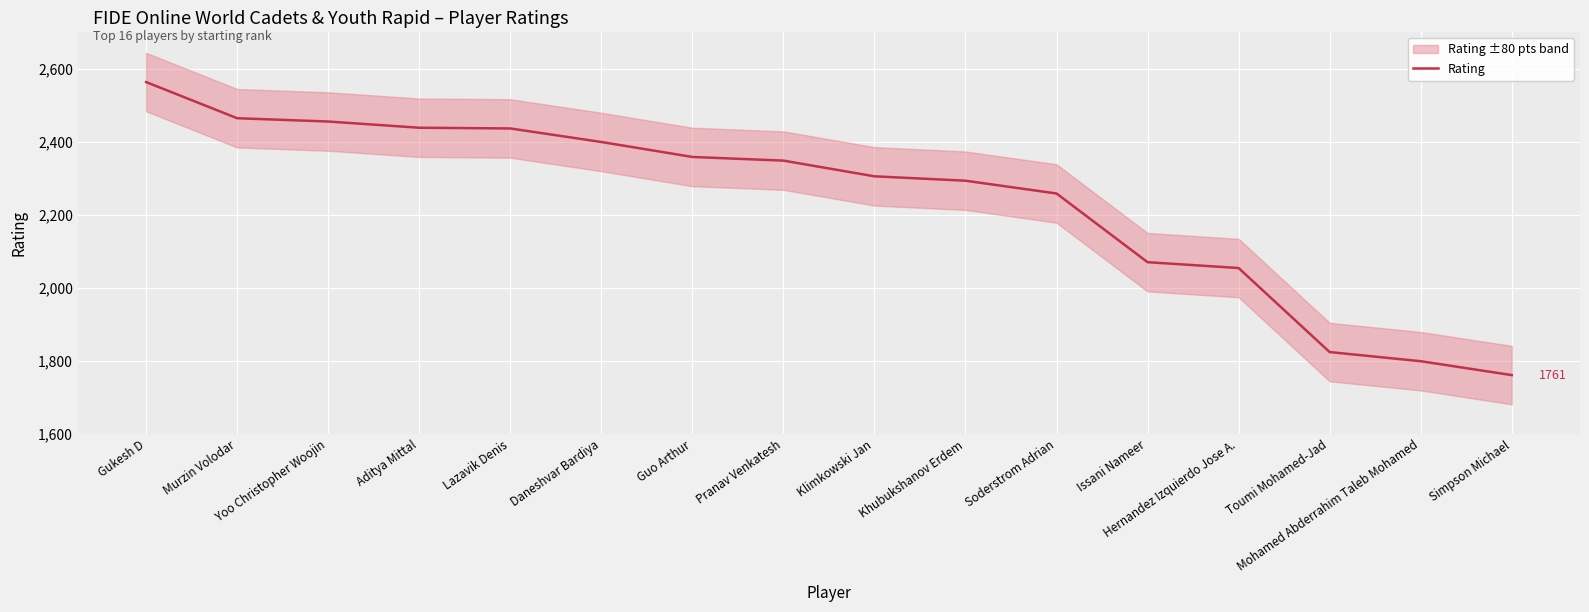

What is the label of the 11th point from the left?

Soderstrom Adrian